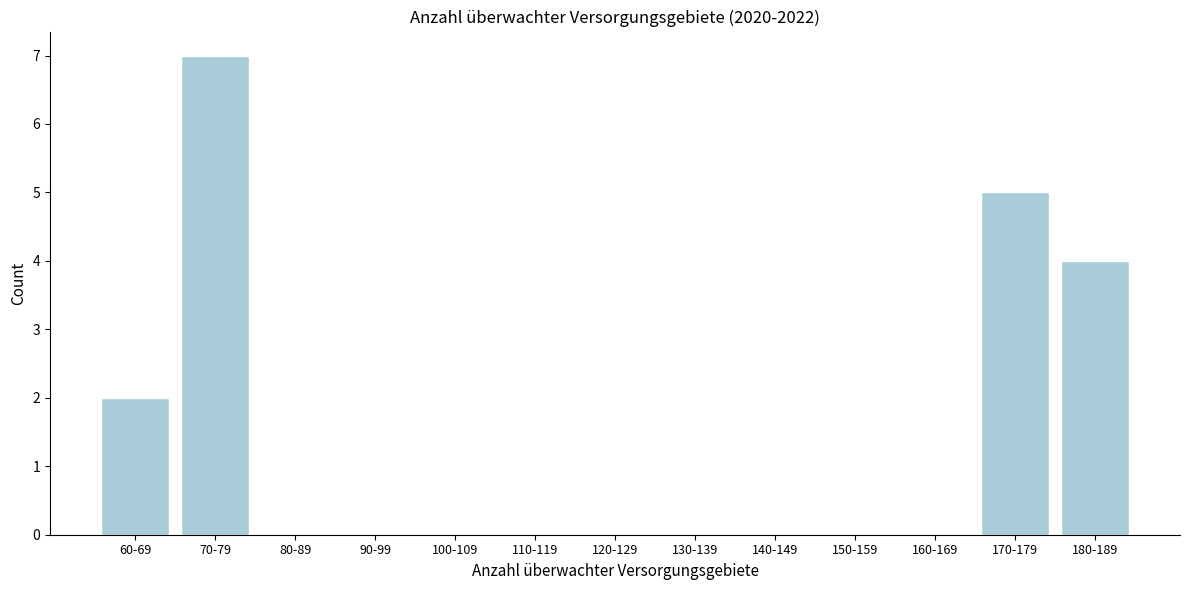

Reading left to right, what are all the values shown in this chart?

60-69=2	70-79=7	80-89=0	90-99=0	100-109=0	110-119=0	120-129=0	130-139=0	140-149=0	150-159=0	160-169=0	170-179=5	180-189=4